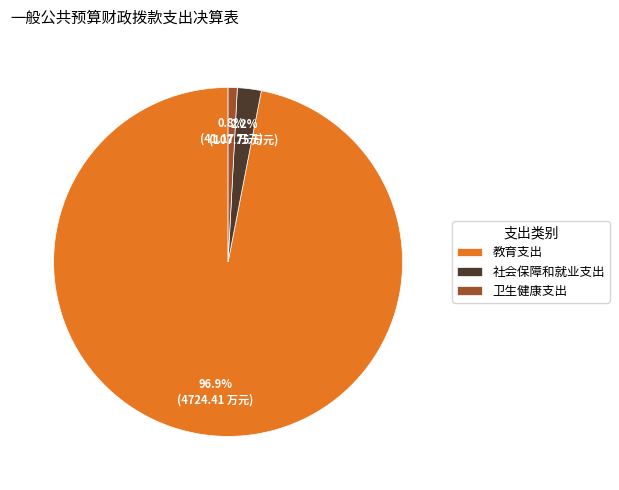

What is the majority slice?

教育支出